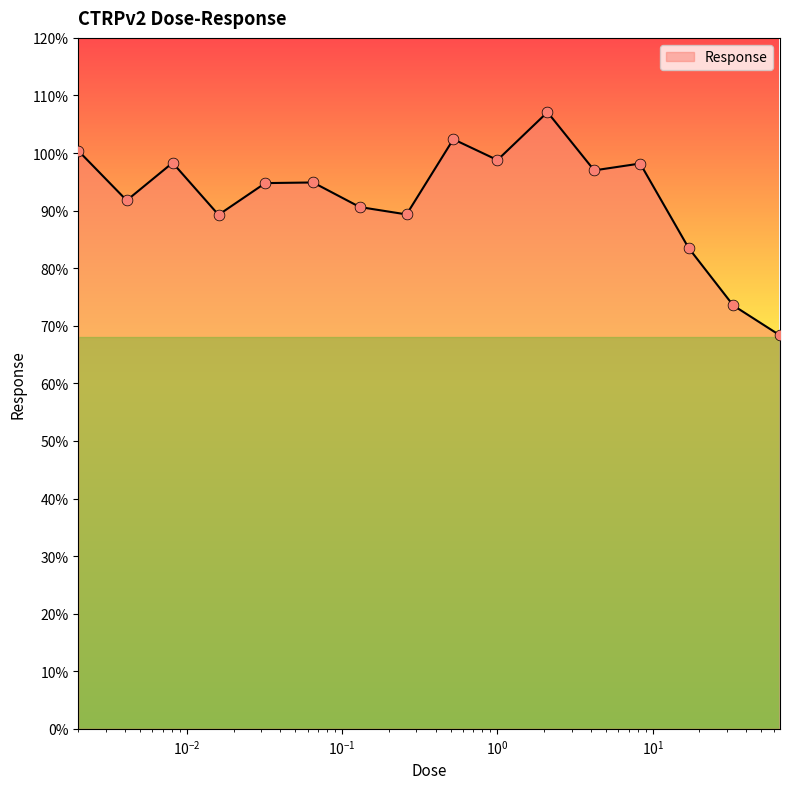

What is the smallest value displayed?

68.3